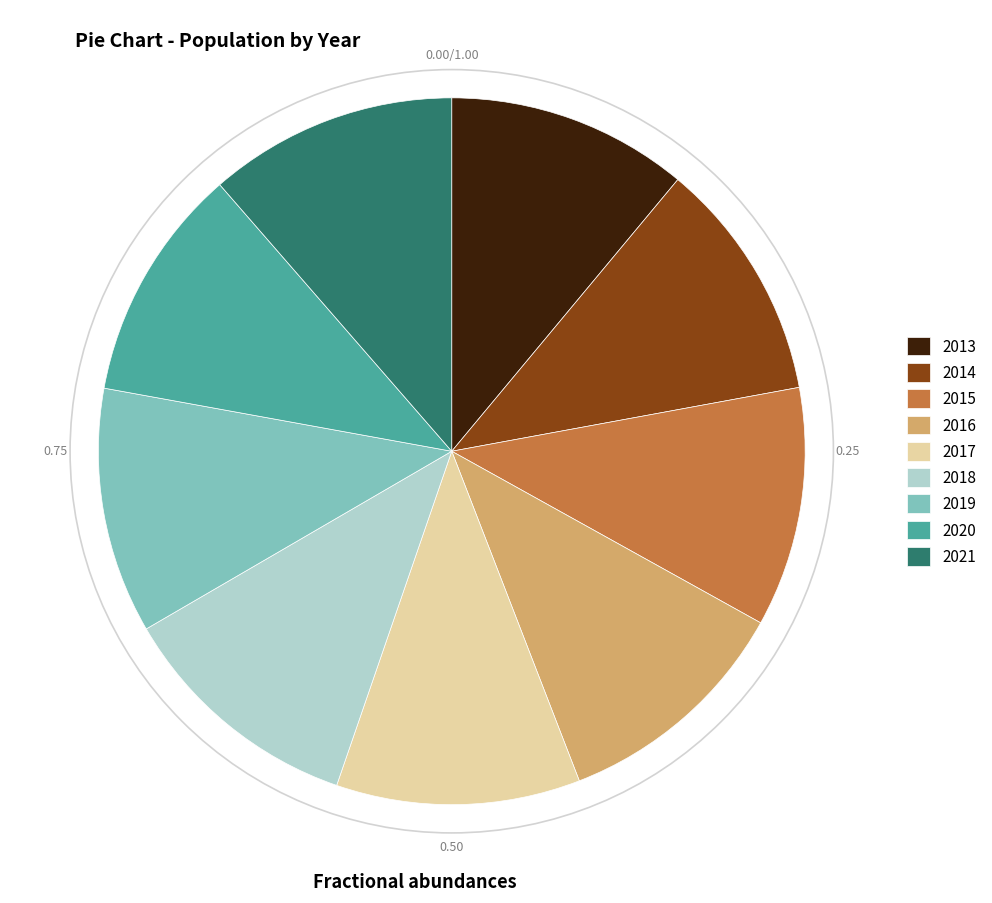

Count the number of slices in the pie.

9